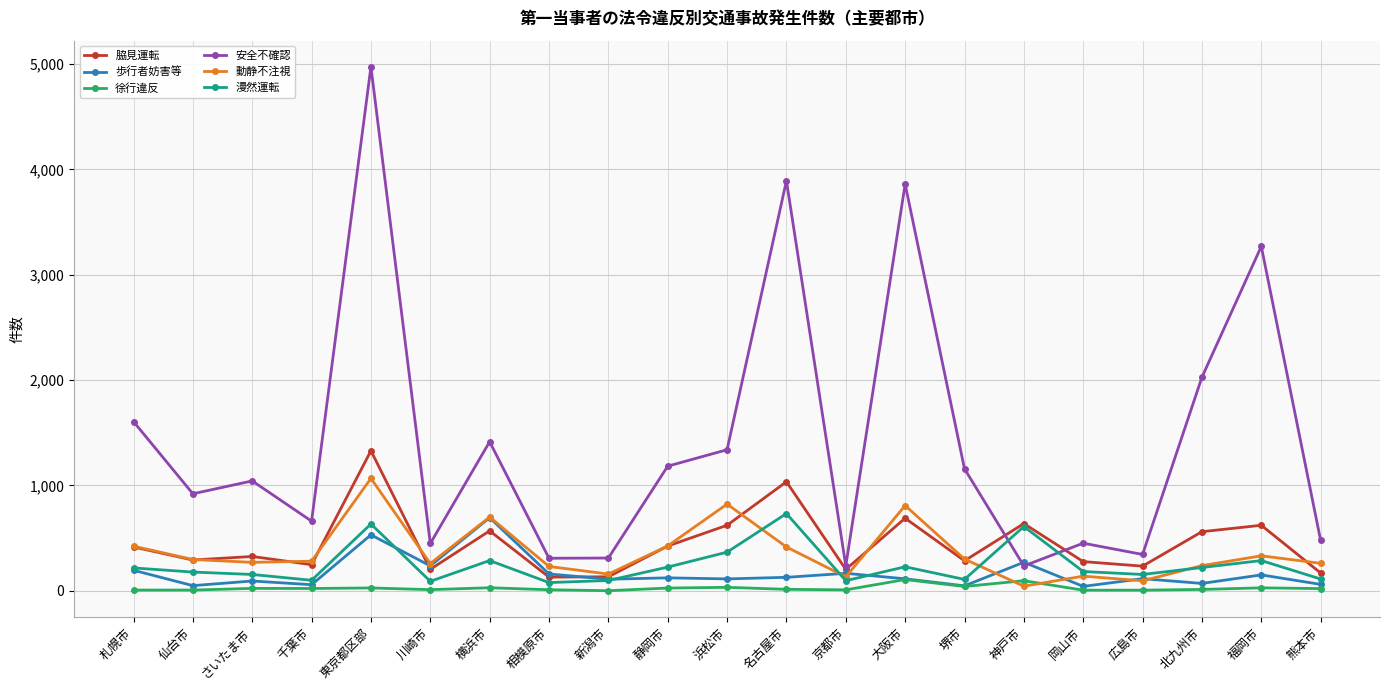

What is the difference between the maximum and minimum values in the 歩行者妨害等 series?

652